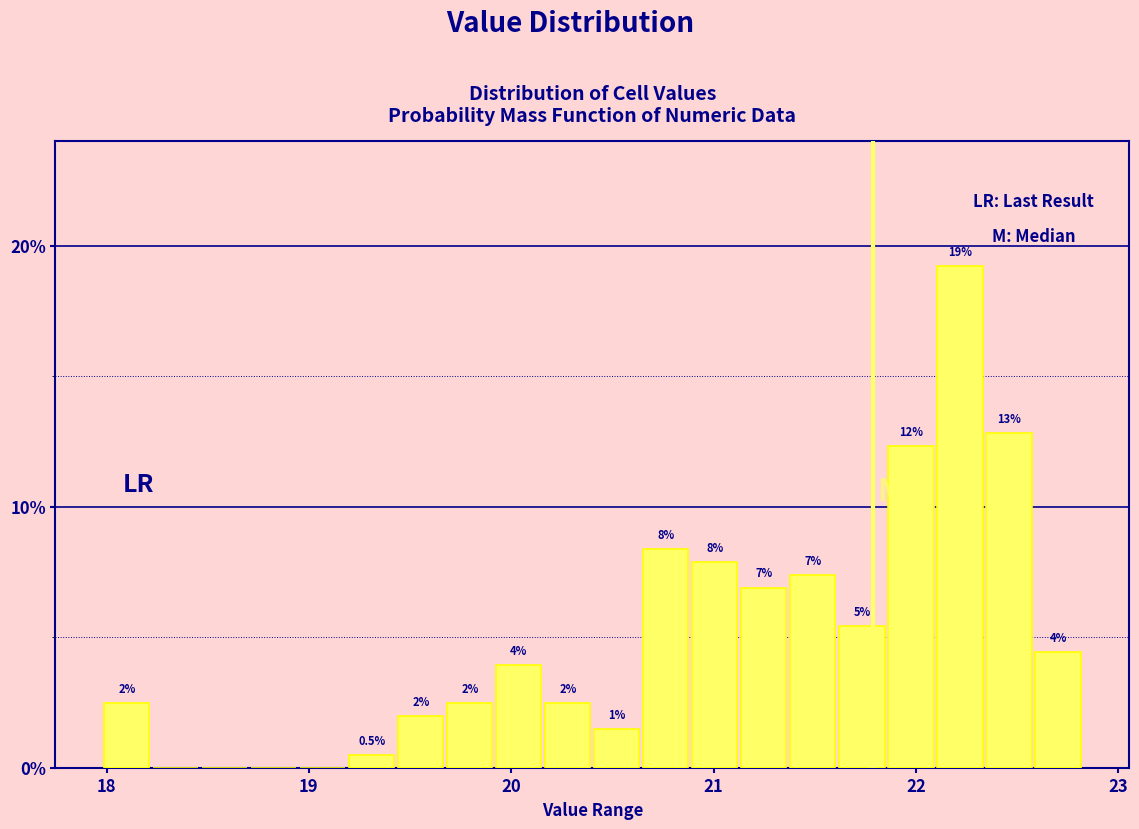

Around what value on the x-axis is the tallest bar? Give the approximate position of its centre, as read against the axis.

22.2